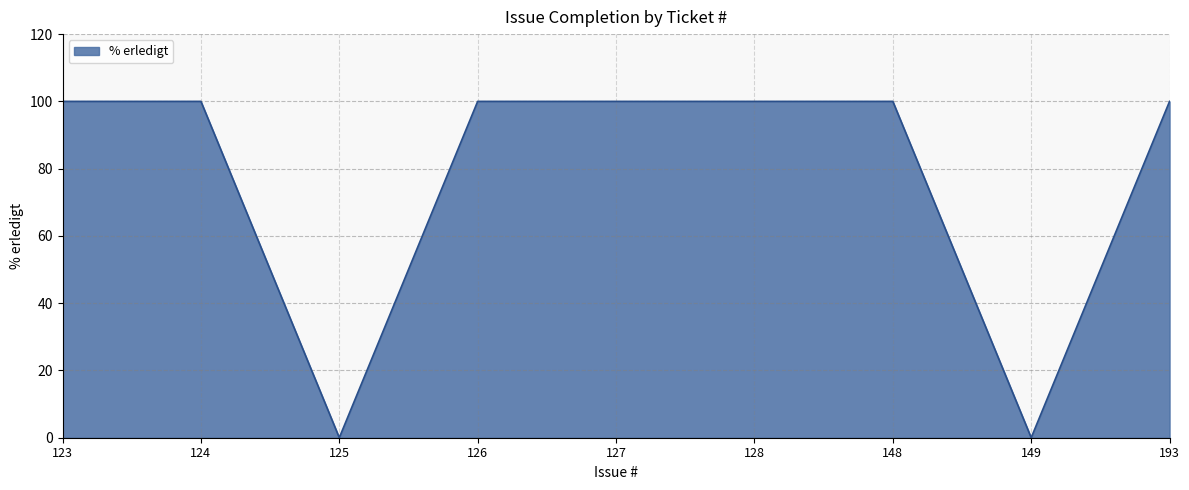

Reading left to right, extract all data points from this chart.

100	100	0	100	100	100	100	0	100